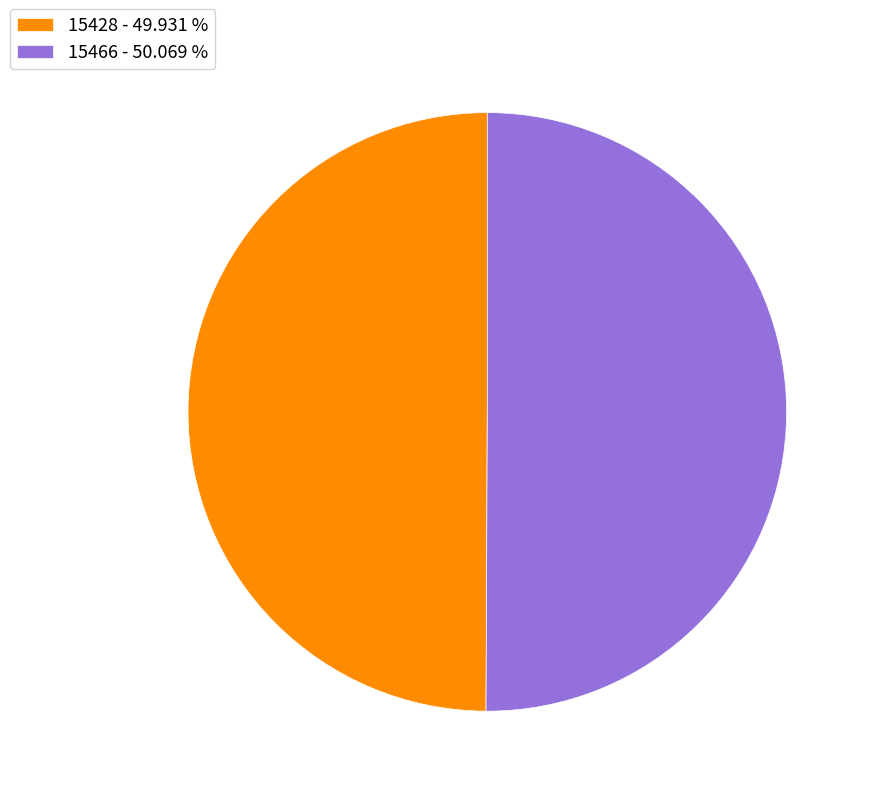

Approximately how many times larger is the value at 15428 - 49.931 % compared to 15466 - 50.069 %?

1.0